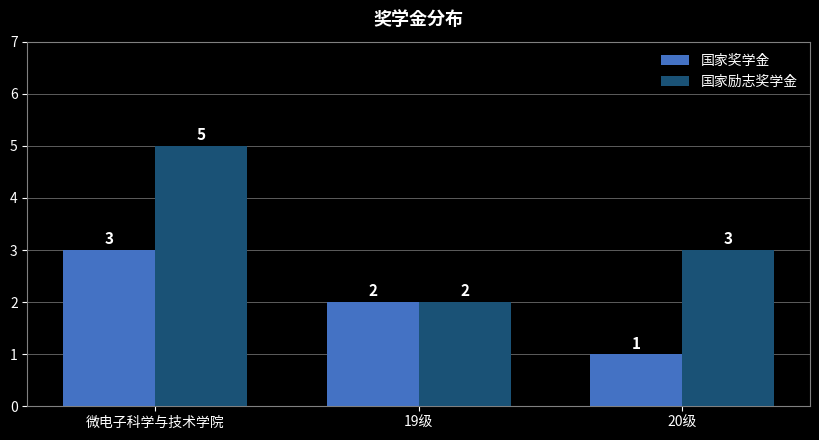

What are all the series names shown in the legend?

国家奖学金, 国家励志奖学金